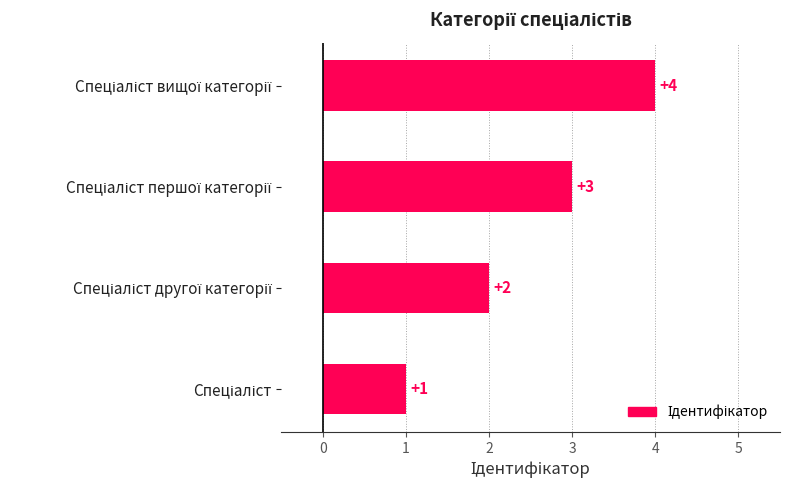

Count the values in the range 2 to 4.

3